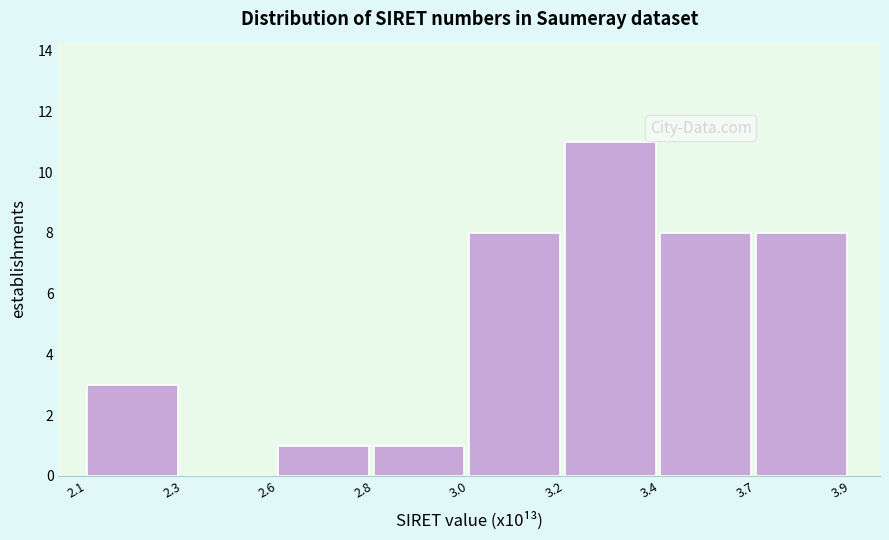

Reading left to right, list all the values displayed in this chart.

2.1=3	2.3=0	2.6=1	2.8=1	3.0=8	3.2=11	3.4=8	3.7=8